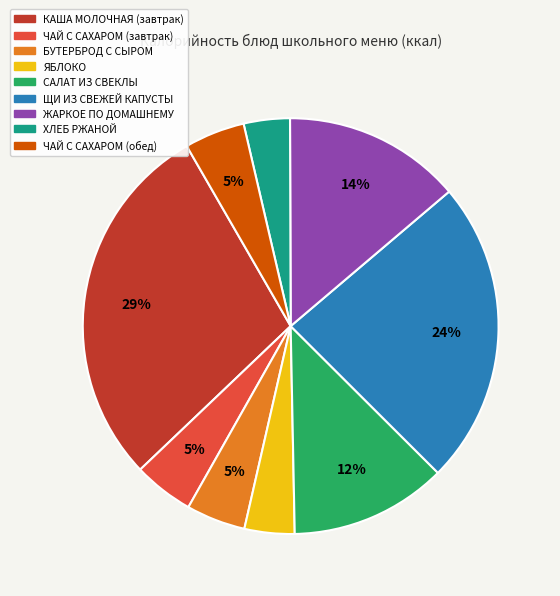

What is the largest slice in the pie chart?

КАША МОЛОЧНАЯ (завтрак)